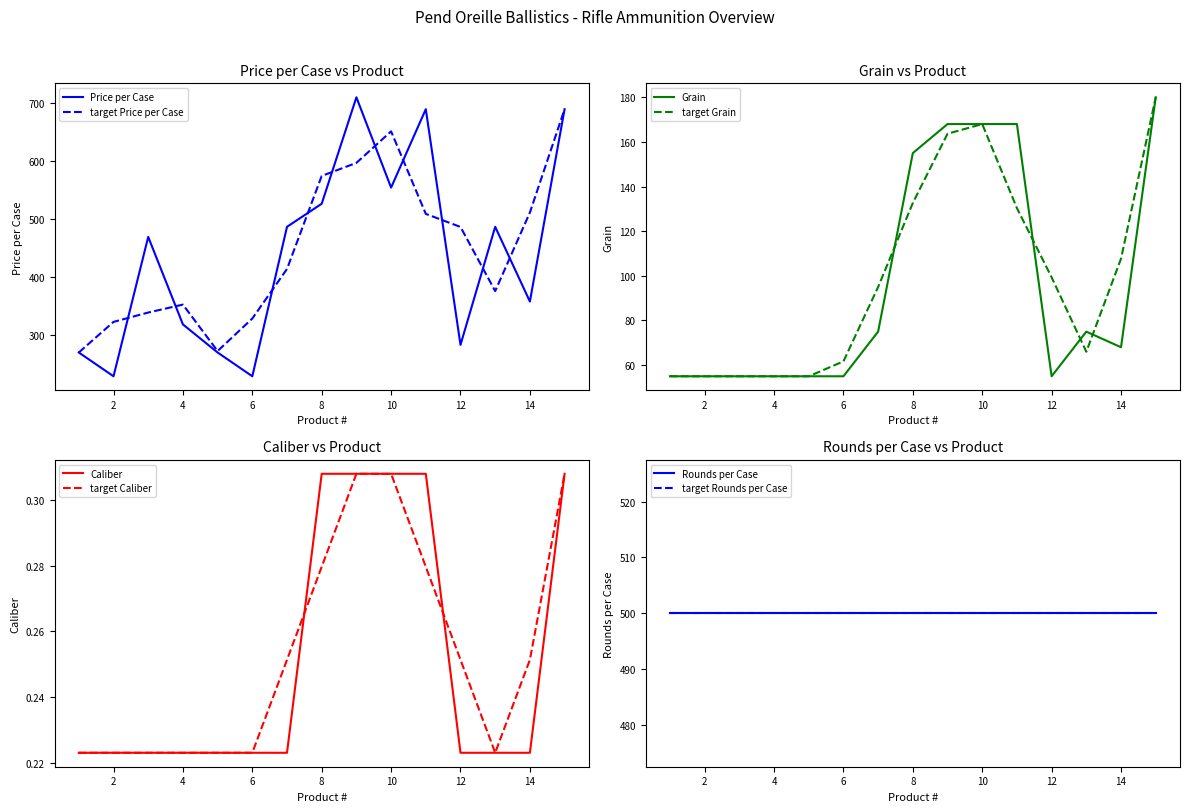

Is it true that Price per Case equals 456.3 at 15?

False